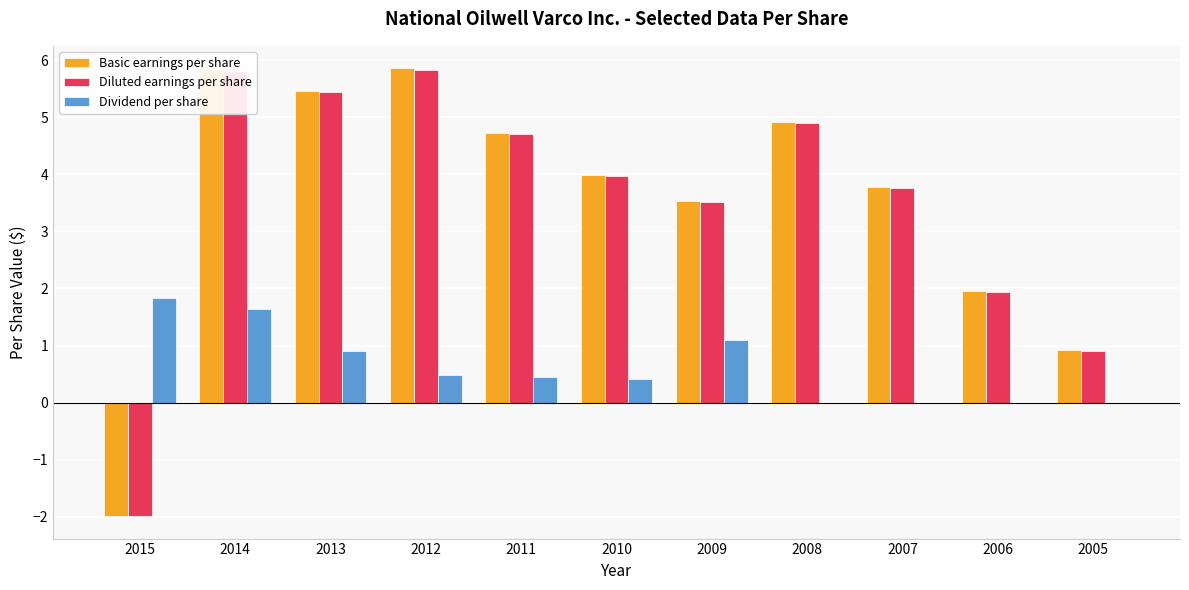

True or false: Basic earnings per share has a value of 2.2 at 2007.

False